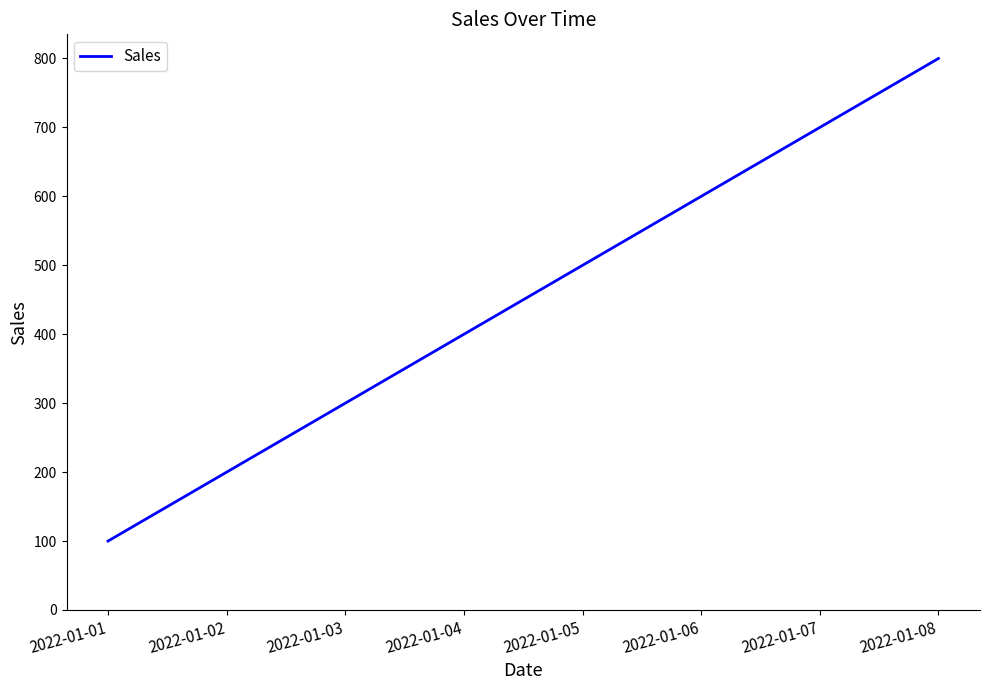

Between 2022-01-01 and 2022-01-03, which is larger?

2022-01-03